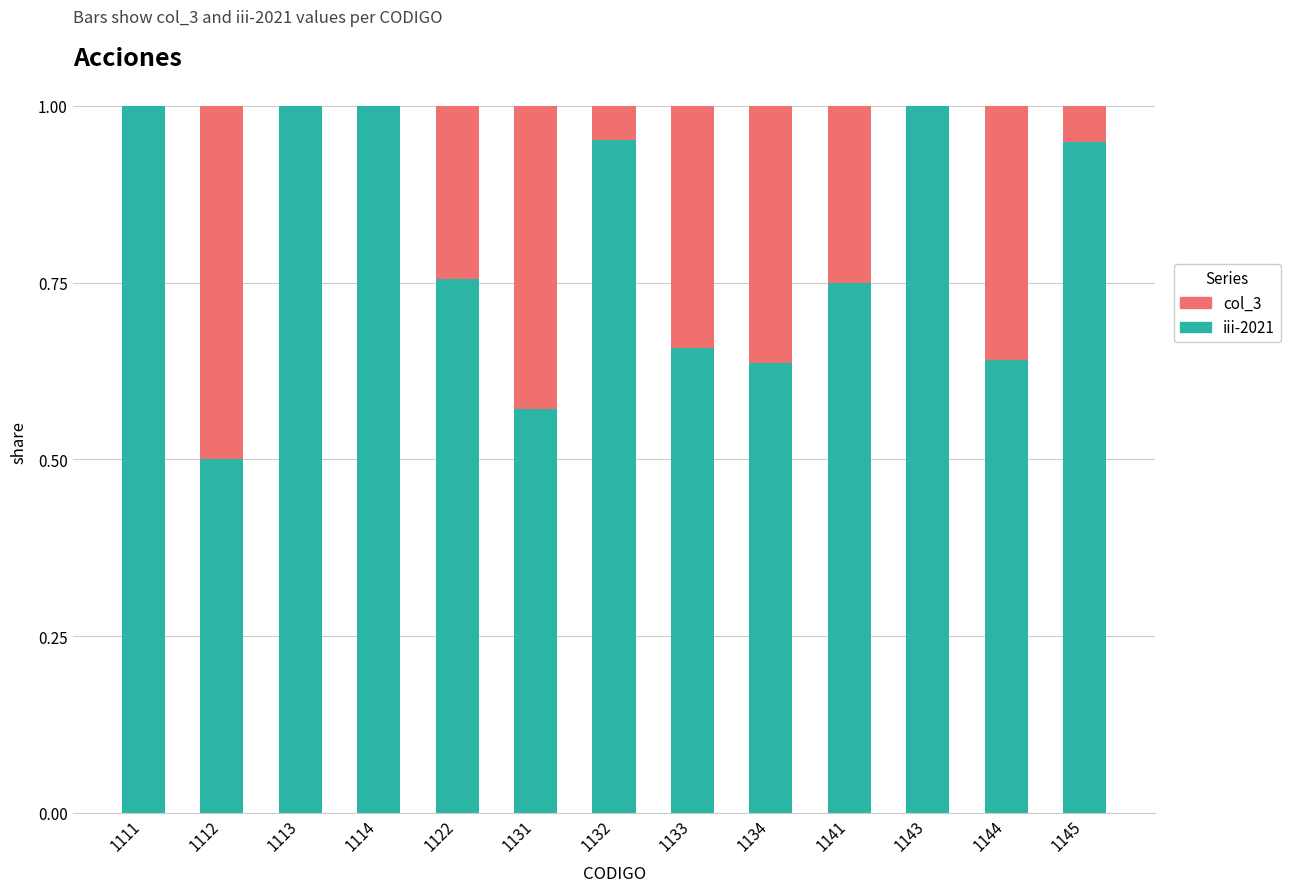

What is the sum of all iii-2021 values?

10.4